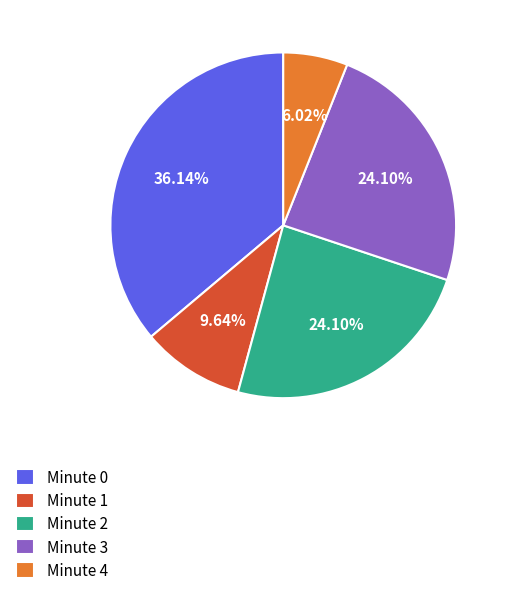

What percentage is the Minute 0 slice, to the nearest percent?

36%